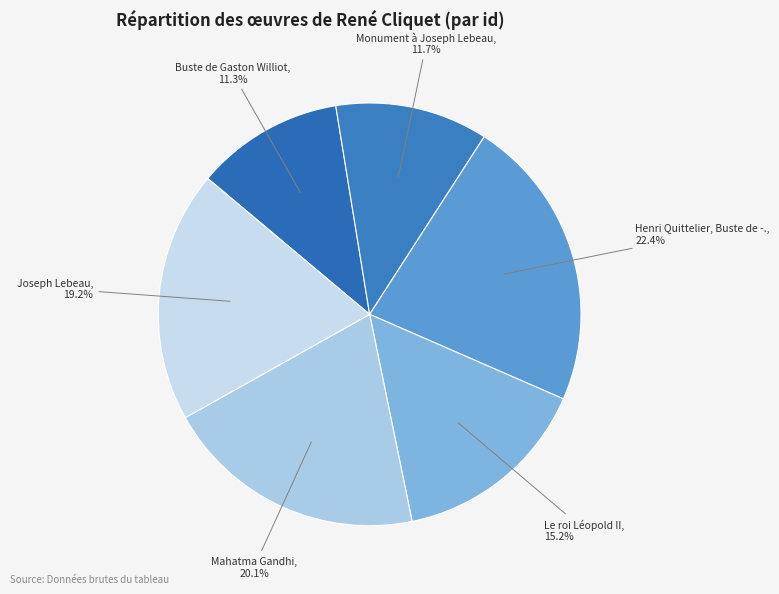

How many segments does this pie chart have?

6